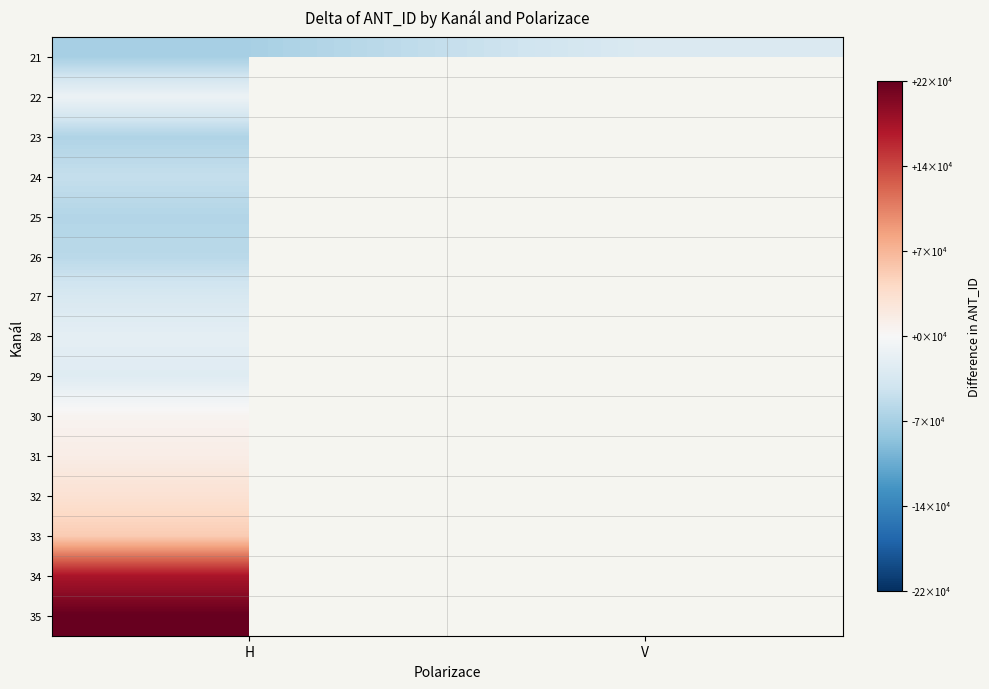

What is the total value across all series at H?

102185.5